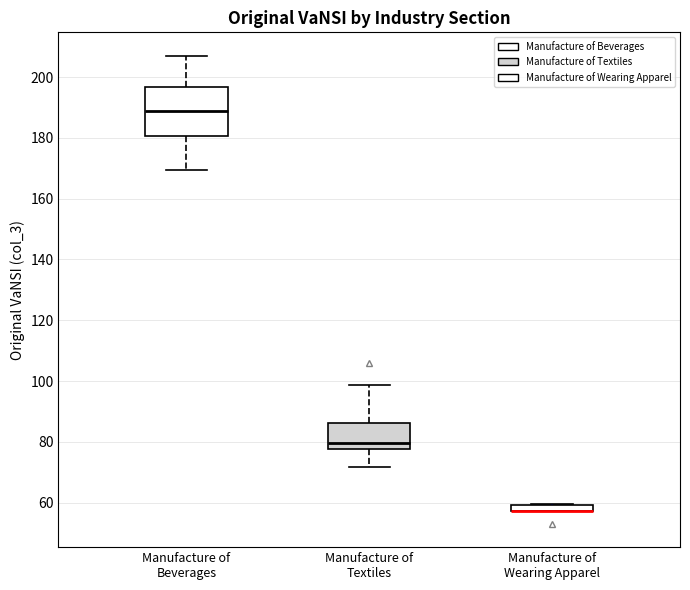

Which box is the tallest, from its lower edge to its upper edge?

Manufacture of Beverages